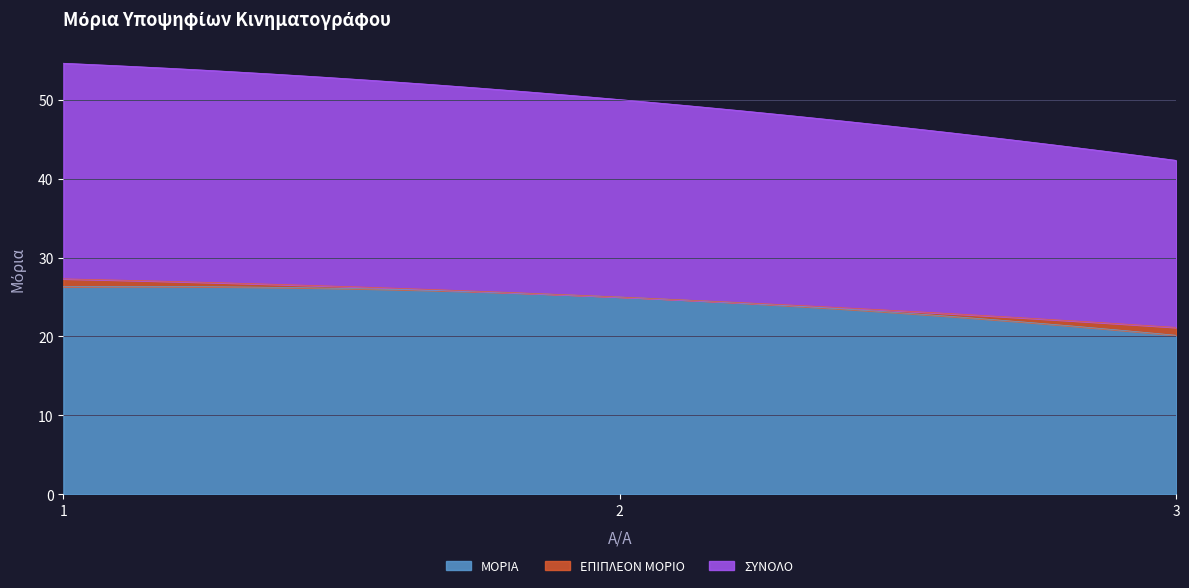

What is the value of the ΜΟΡΙΑ point at the 3rd from the left?

20.1